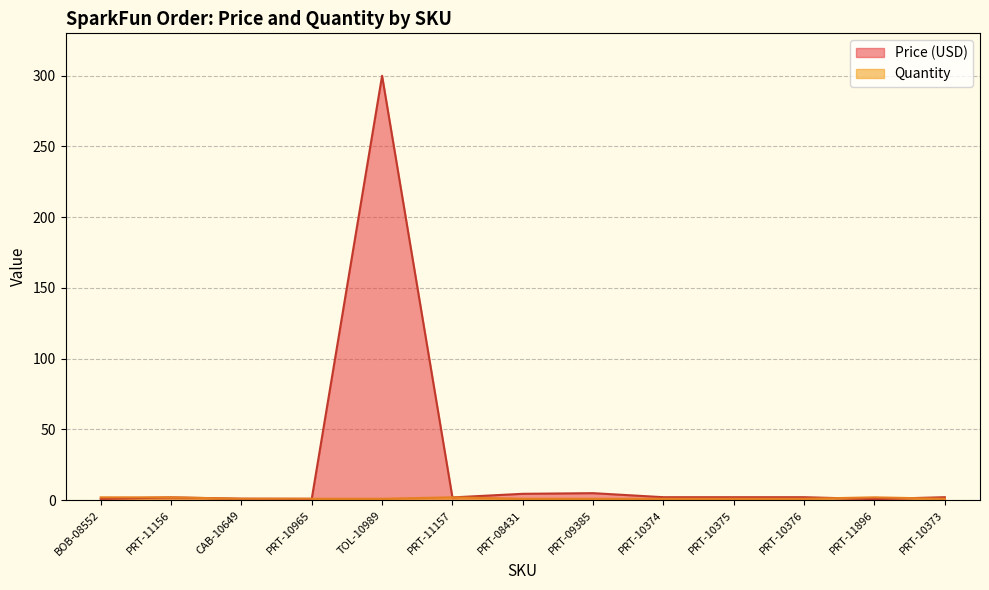

Reading left to right, transcribe all the data shown in this chart.

Price (USD): 0.9	1.9	1.1	0.9	299.9	1.9	4.5	5.0	2.1	2.1	2.1	0.8	2.1
Quantity: 2.0	2.0	1.0	1.0	1.0	2.0	1.0	1.0	1.0	1.0	1.0	2.0	1.0